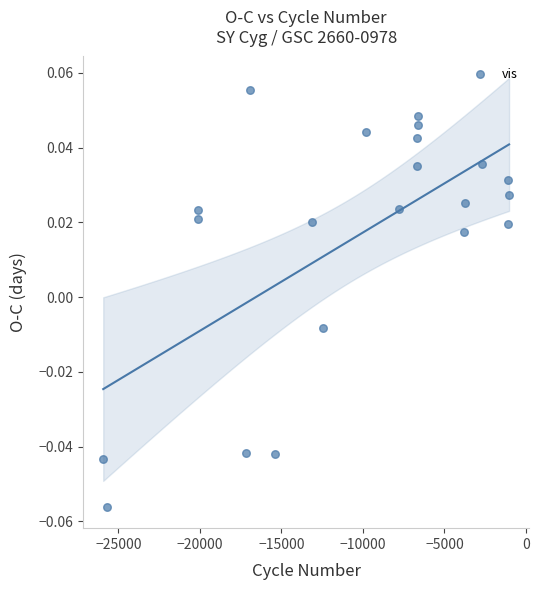

What is the range of X values (max minus min)?

24901.0